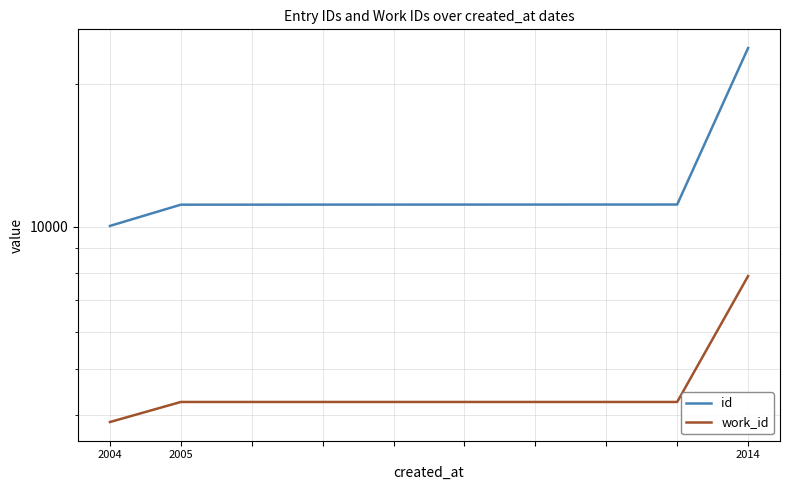

Rank the series by their maximum value, from highest to lowest.

id, work_id